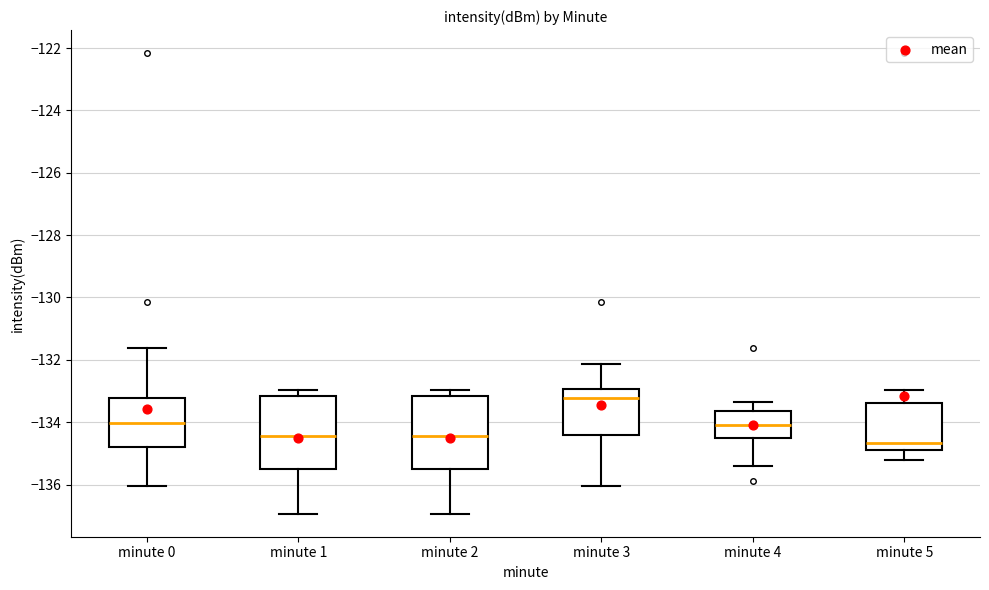

Reading left to right, transcribe this box plot: for each box, give where its median line is, the range the box spans, and where its two whiskers end, as read against the y-axis. The values are not printed on the chart, so give them approximately, as read against the axis.

minute 0: median -134.0, box -134.8 to -133.2, whiskers -136.0 to -131.6
minute 1: median -134.4, box -135.6 to -133.2, whiskers -137.0 to -133.0
minute 2: median -134.4, box -135.6 to -133.2, whiskers -137.0 to -133.0
minute 3: median -133.2, box -134.4 to -133.0, whiskers -136.0 to -132.2
minute 4: median -134.0, box -134.4 to -133.6, whiskers -135.4 to -133.4
minute 5: median -134.6, box -134.8 to -133.4, whiskers -135.2 to -133.0